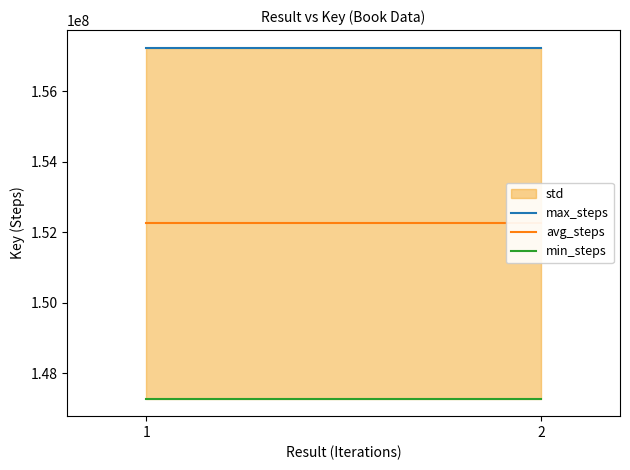

What is the spread (max minus min) of values at 2?

9966173.0